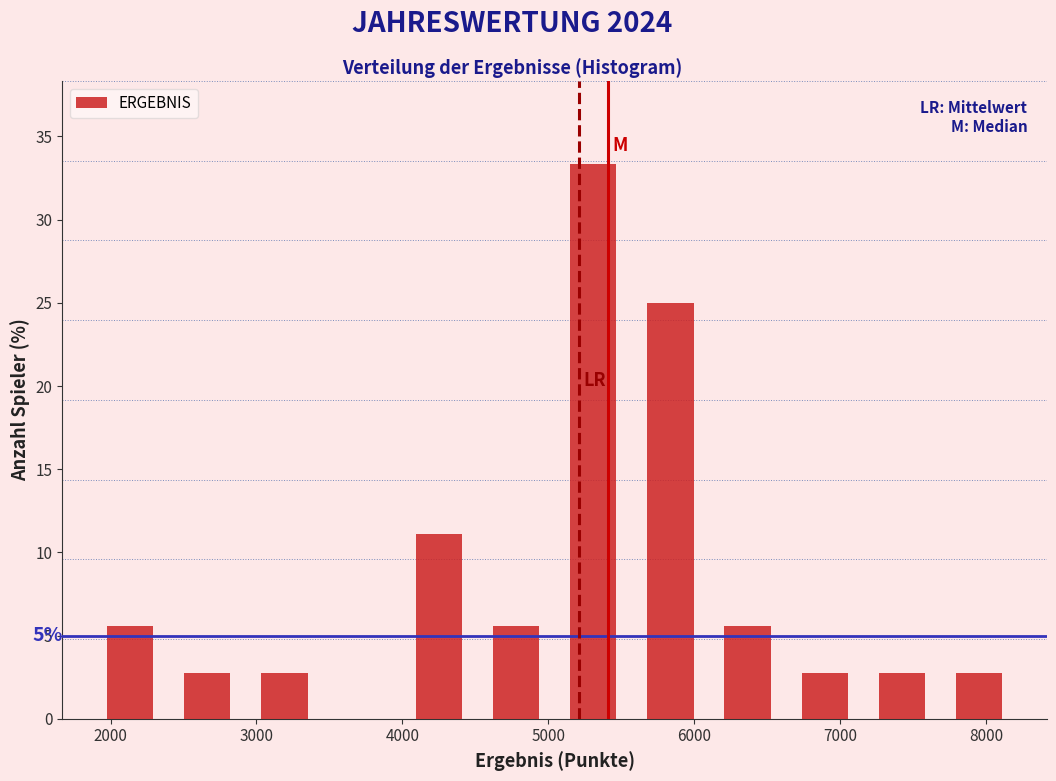

Which range on the x-axis has the tallest bar?

5000 to 5600